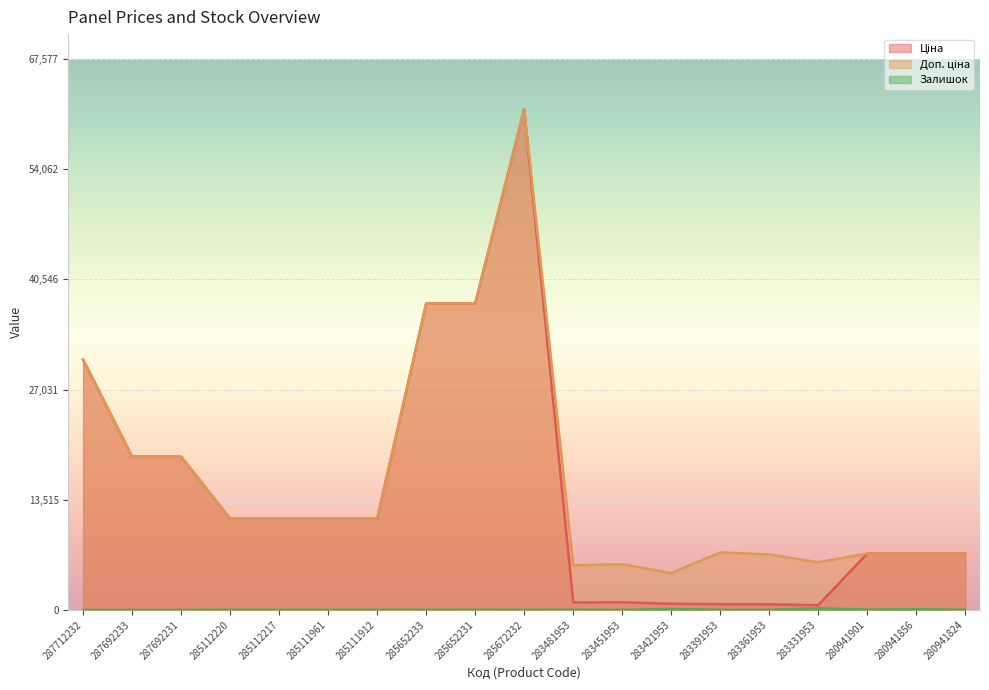

At which category is the sum across all series the highest?

285672232